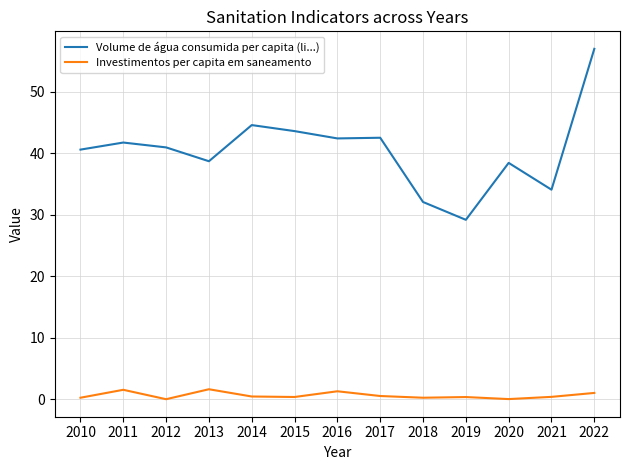

List the series in order of their overall mean, lowest first.

Investimentos per capita em saneamento, Volume de água consumida per capita (li...)